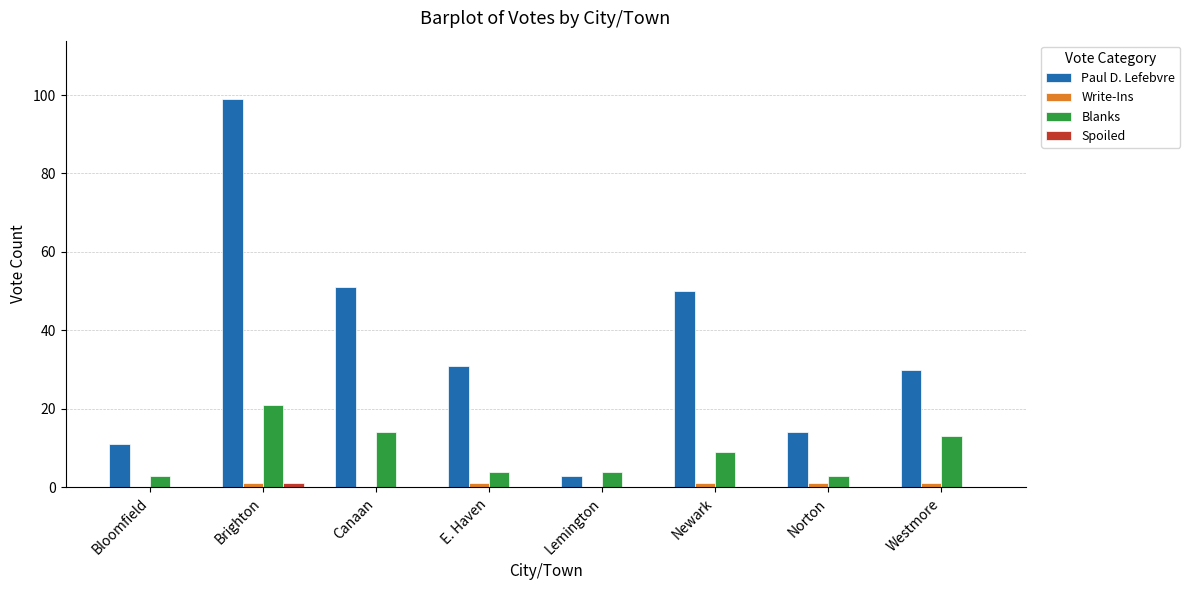

Which series changed the most between Bloomfield and E. Haven?

Paul D. Lefebvre